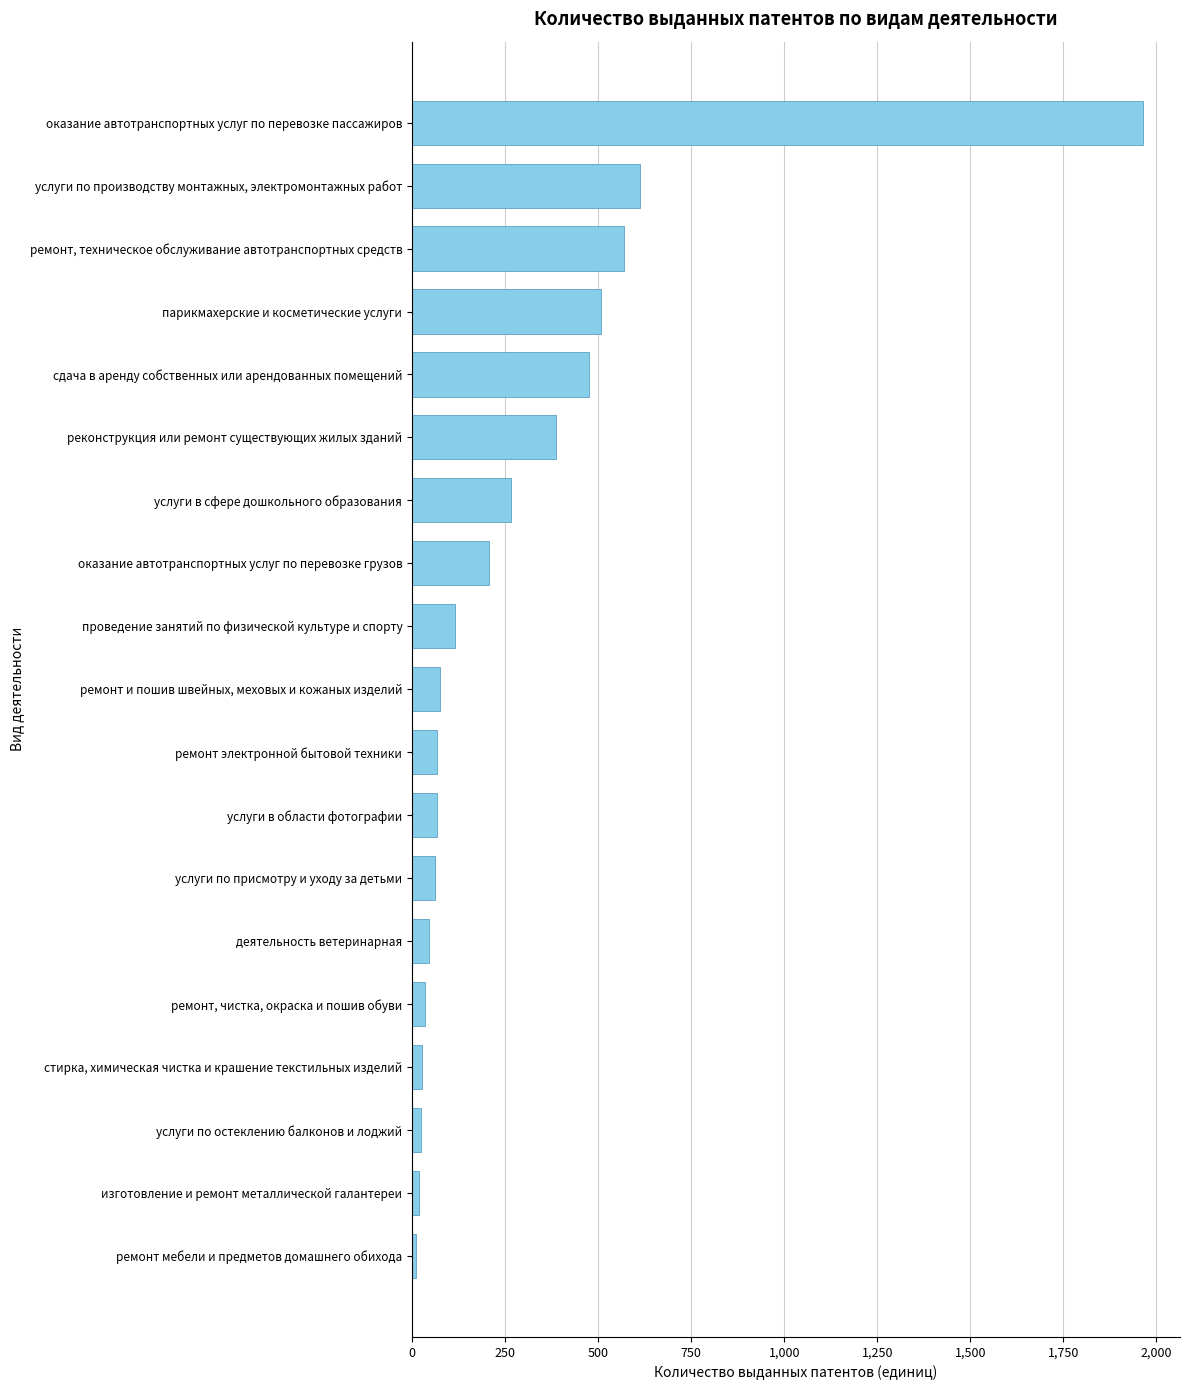

Does the chart contain stacked bars?

No